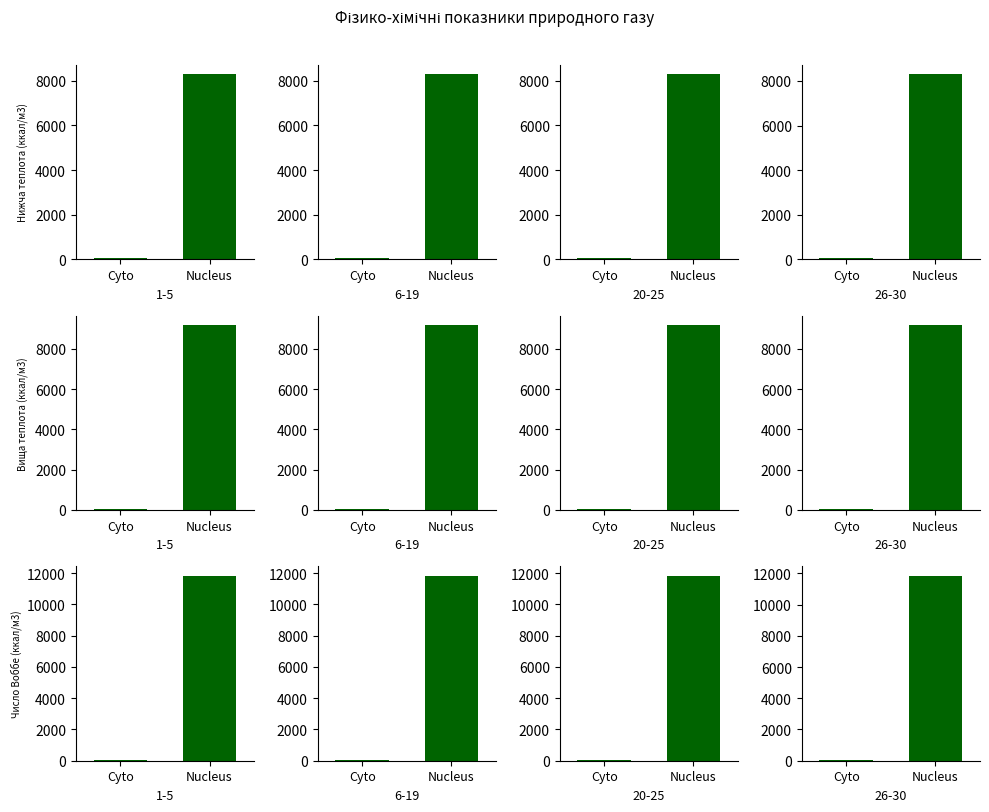

What is the total value across all series at Cyto?

146.8